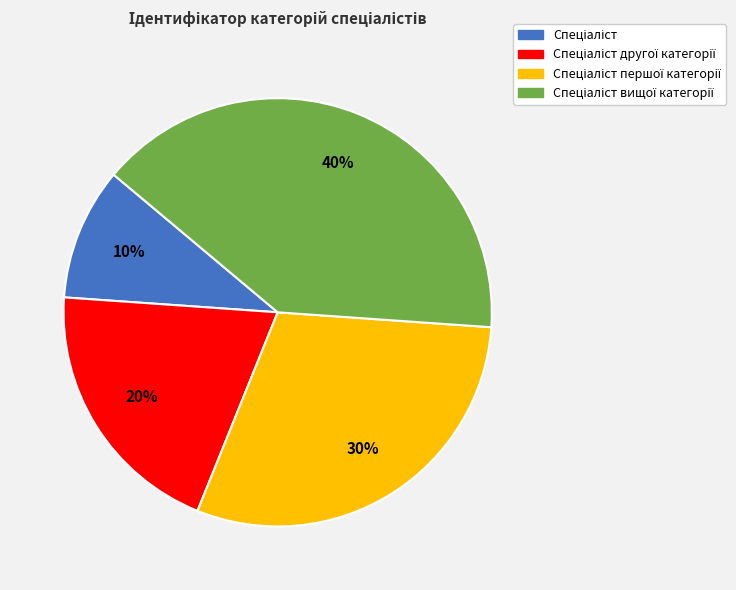

To the nearest percent, what is the difference between the largest and smallest slice percentages?

30%